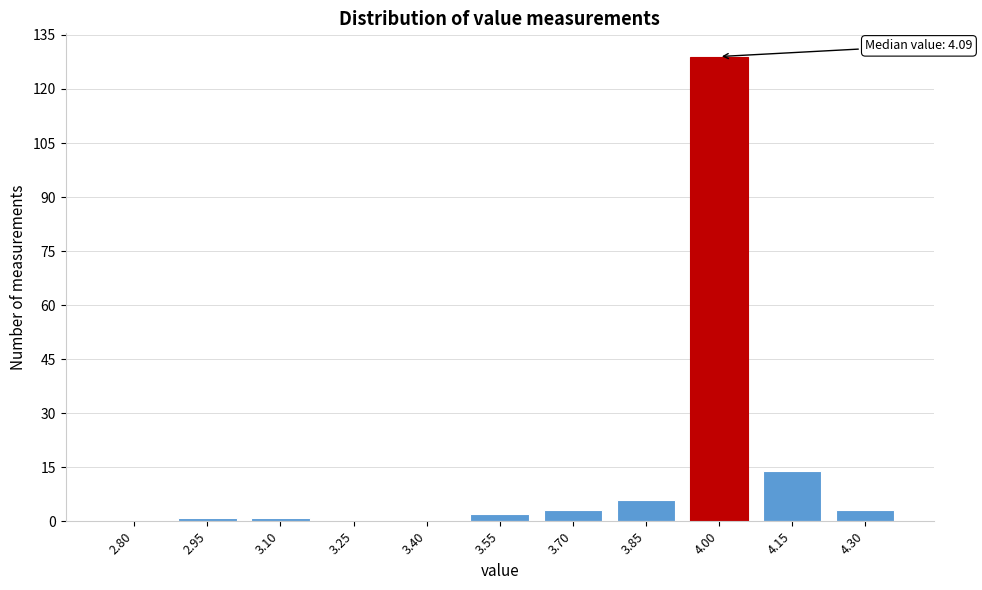

Reading left to right, transcribe all the data shown in this chart.

2.80=0	2.95=1	3.10=1	3.25=0	3.40=0	3.55=2	3.70=3	3.85=6	4.00=129	4.15=14	4.30=3